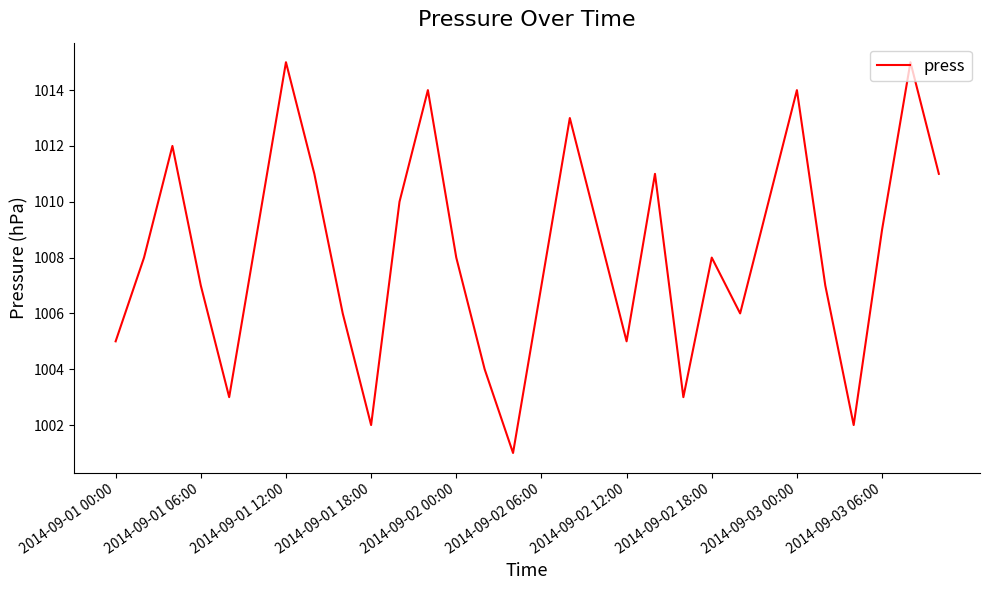

What is the maximum value shown in the chart?

1015